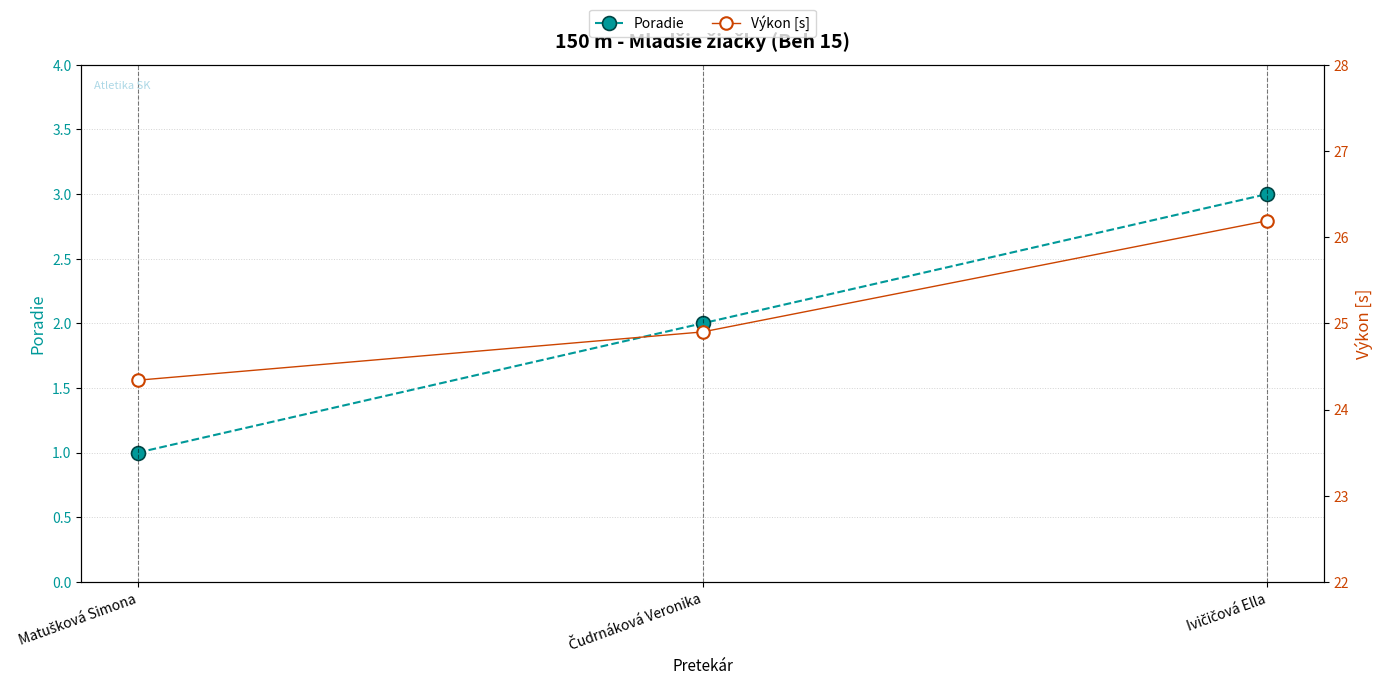

Rank the categories by Výkon [s] value from highest to lowest.

Ivičičová Ella, Čudrnáková Veronika, Matušková Simona